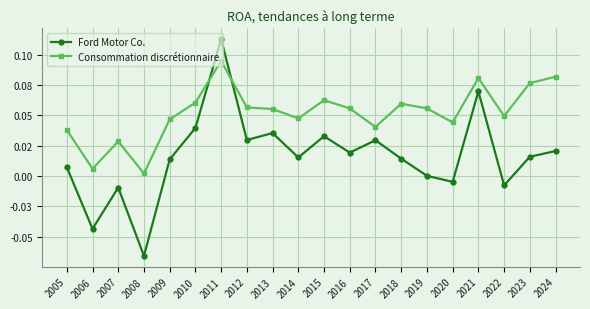

Which category has the highest value in the Consommation discrétionnaire series?

2011